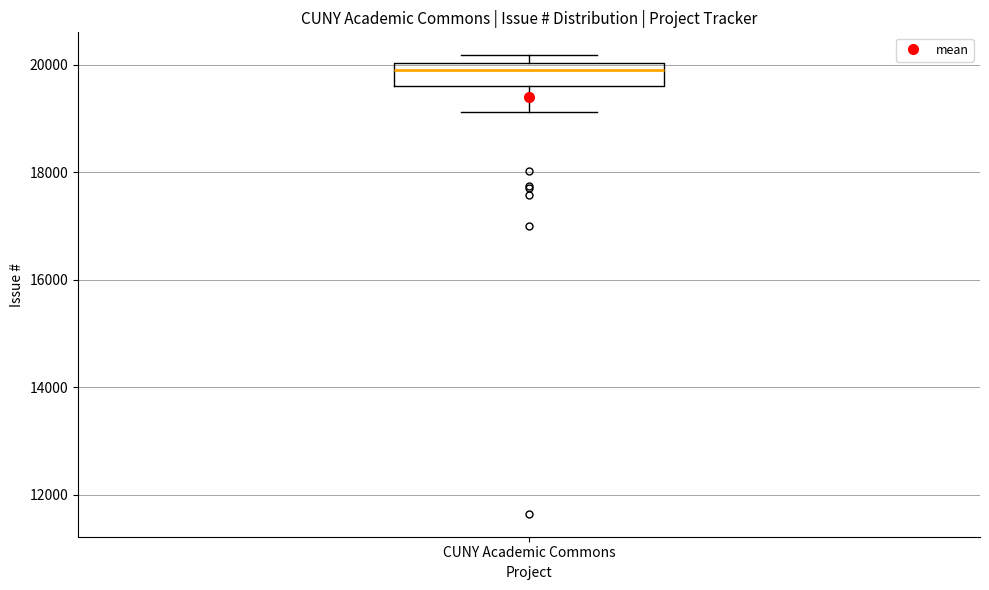

Transcribe this box plot: give where the median line is, the range the box spans, and where the two whiskers end, as read against the y-axis. The values are not printed on the chart, so give them approximately, as read against the axis.

median 20000 (just below the box's upper edge), box 19600 to 20000, whiskers 19200 to 20200